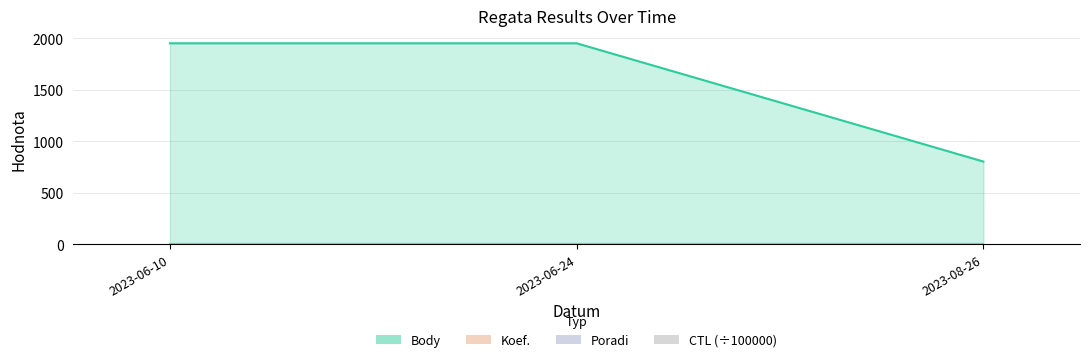

Approximately how many times larger is the value at 2023-06-24 compared to 2023-06-10?

1.0